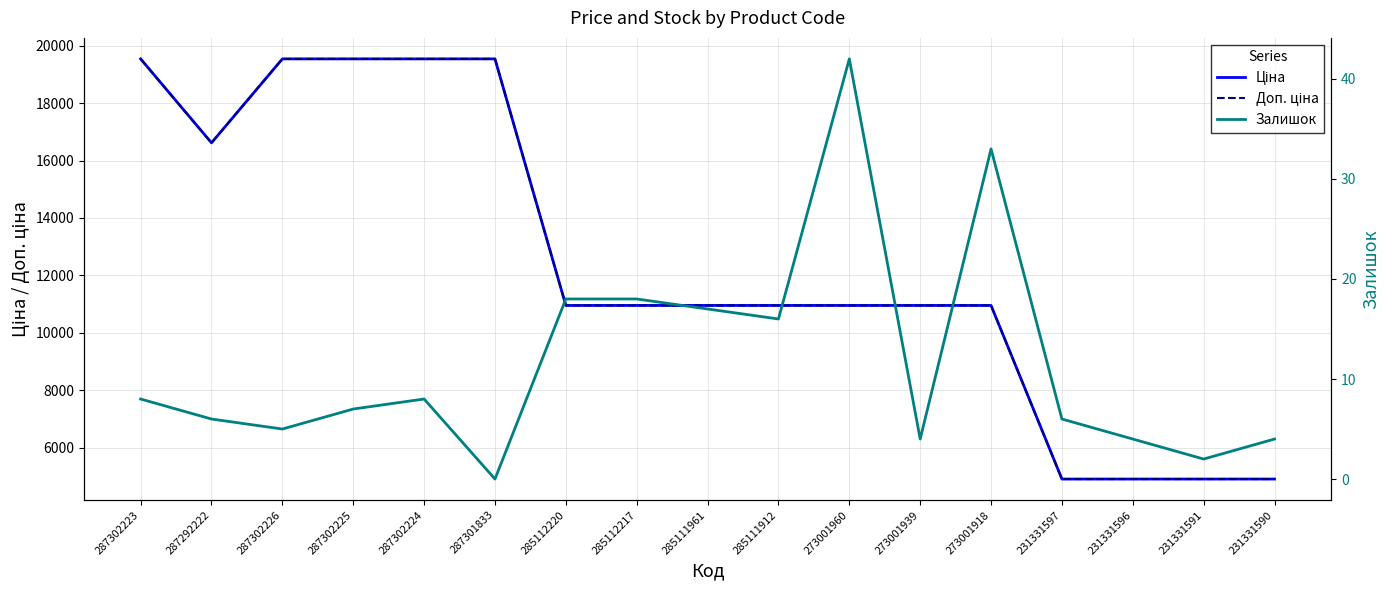

What is the label of the 10th point from the right?

285112217